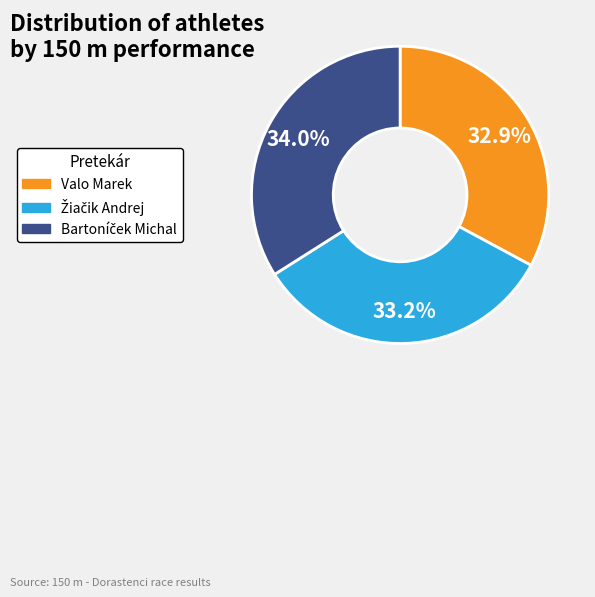

Is there a majority slice in this chart?

No